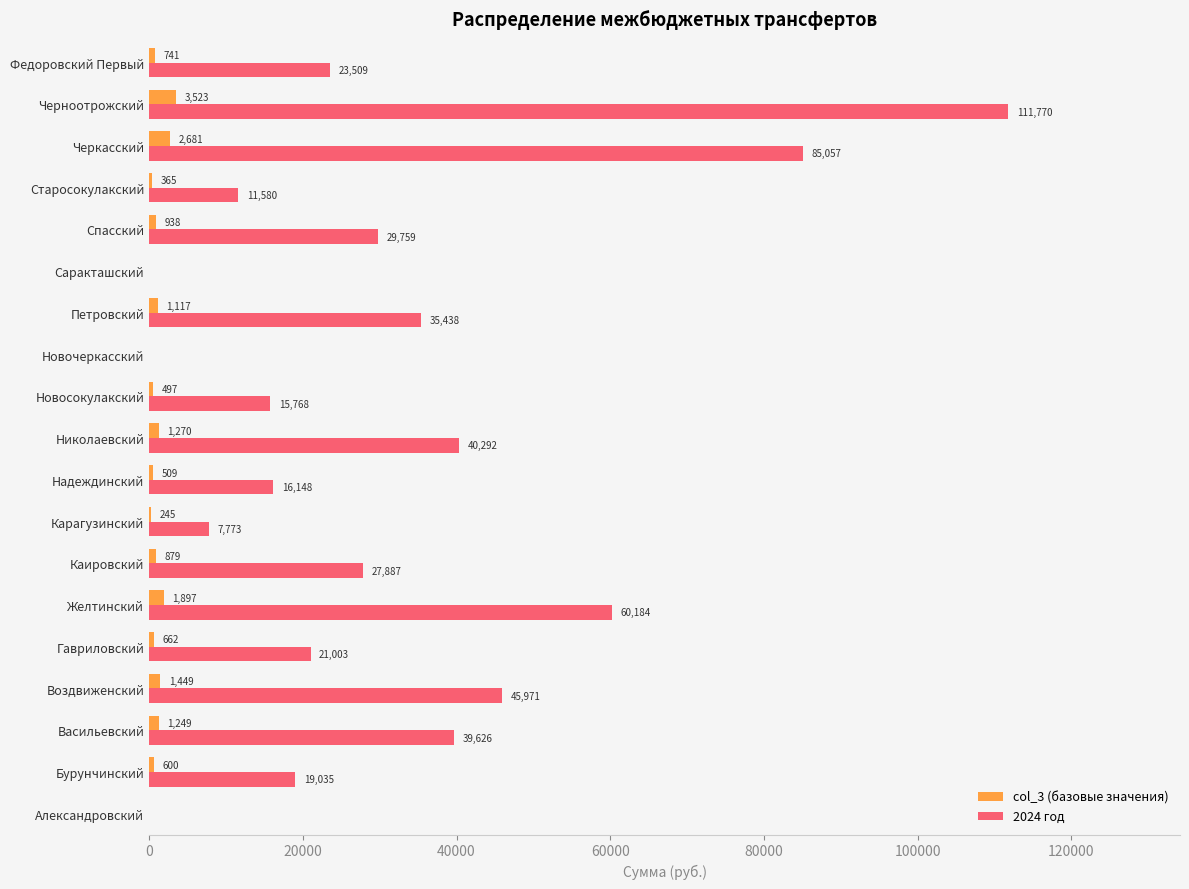

Which series changed the most between Бурунчинский and Федоровский Первый?

2024 год